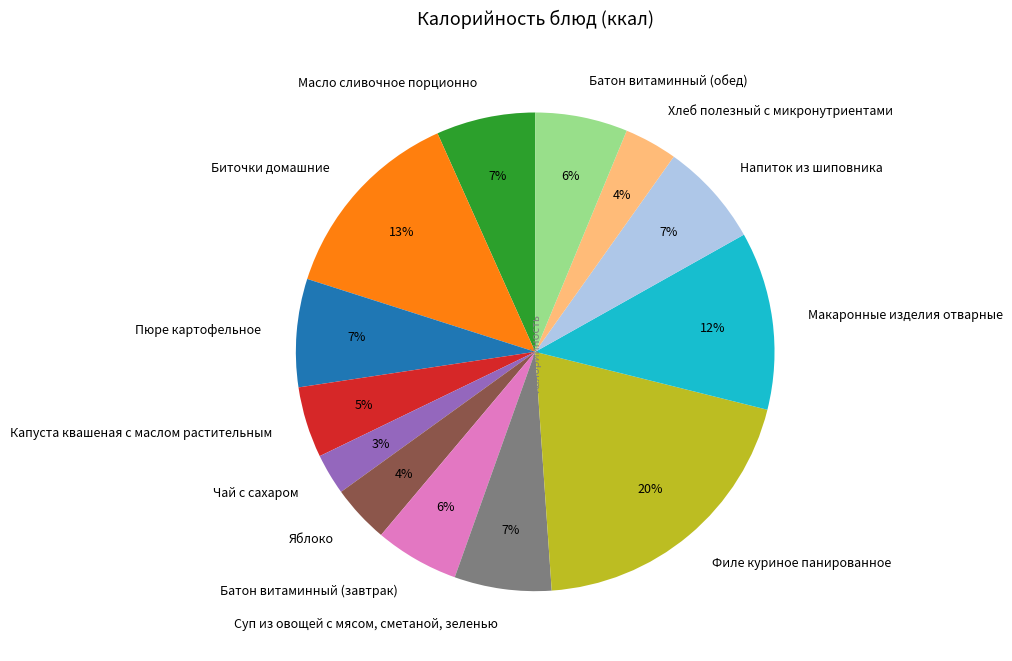

To the nearest percent, what is the difference between the largest and smallest slice percentages?

17%